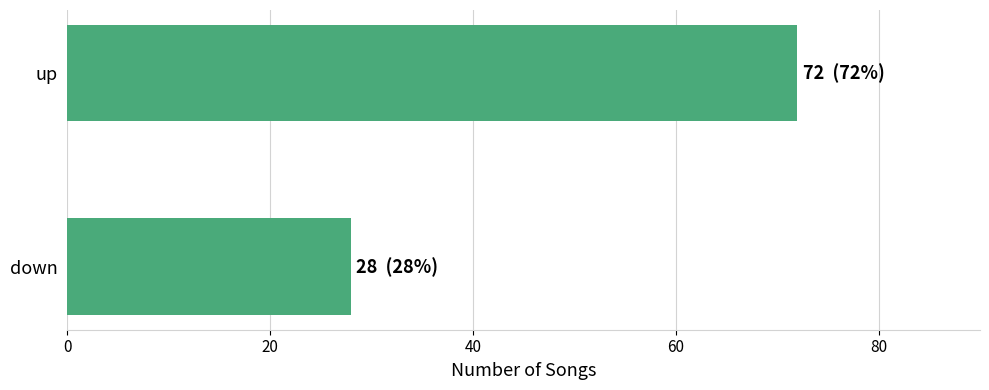

What is the change in value from up to down?

-44